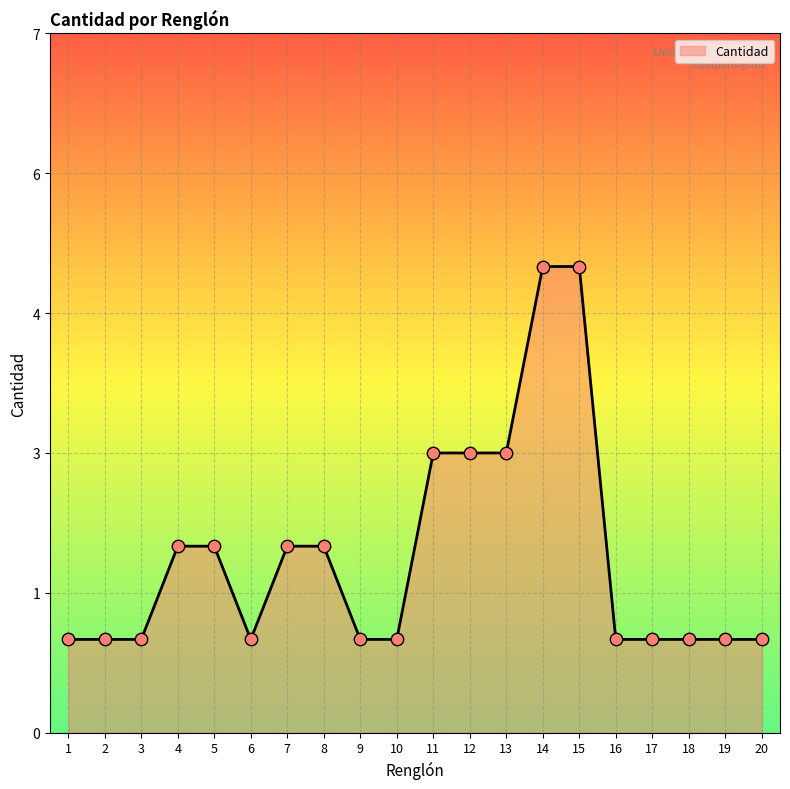

What is the ratio of the value at 20 to the value at 15?

0.2